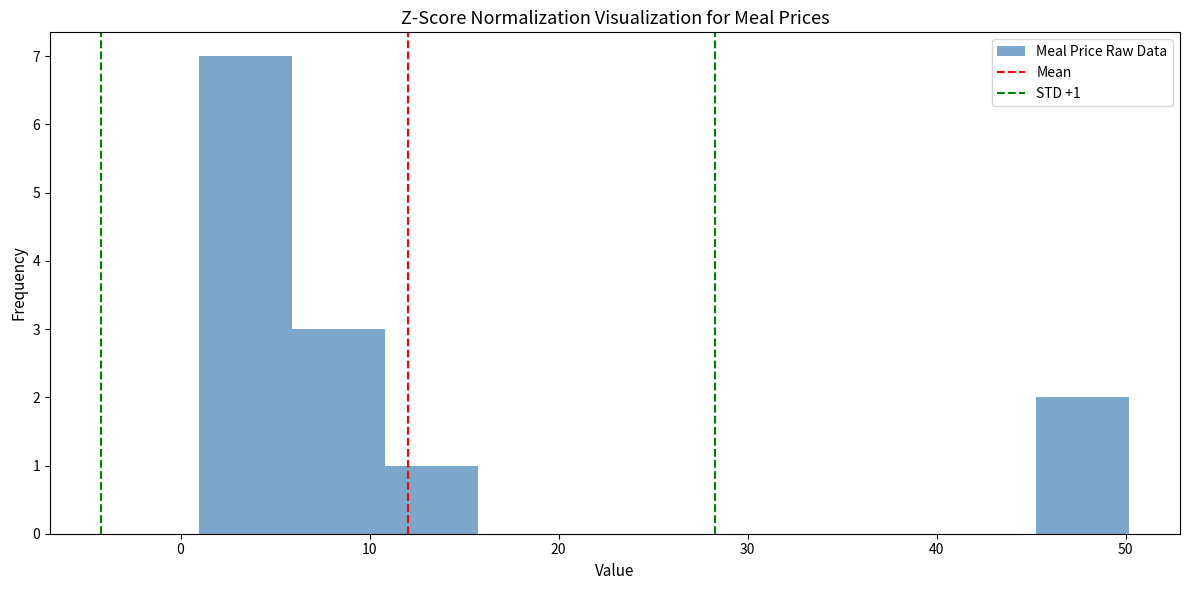

Which range on the x-axis has the tallest bar?

1 to 6